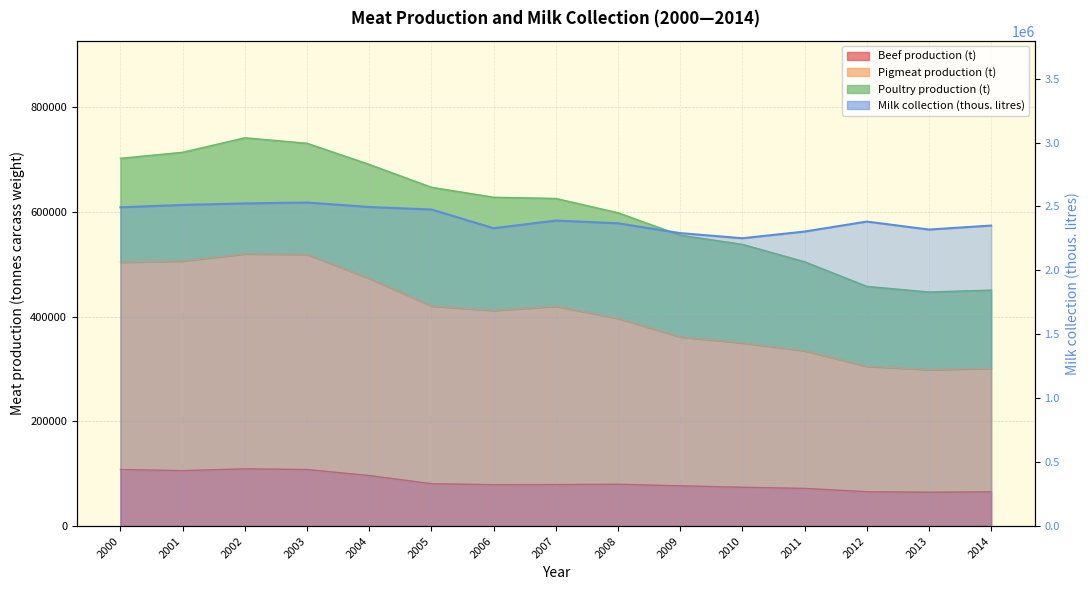

Reading left to right, extract all data points from this chart.

Beef production (t): 2000=108160	2001=106045	2002=109495	2003=108125	2004=96660	2005=81031	2006=79187	2007=79328	2008=80020	2009=77026	2010=74259	2011=72125	2012=65713	2013=64825	2014=65529
Pigmeat production (t): 2000=504267	2001=506591	2002=520200	2003=519319	2004=473383	2005=420666	2006=412202	2007=420191	2008=397005	2009=361598	2010=350164	2011=335069	2012=305466	2013=299098	2014=301520
Milk collection (thous. litres): 2000=2493411	2001=2512005	2002=2523749	2003=2530871	2004=2495830	2005=2476308	2006=2329673	2007=2389658	2008=2368602	2009=2291670	2010=2251437	2011=2303899	2012=2381826	2013=2319502	2014=2350676